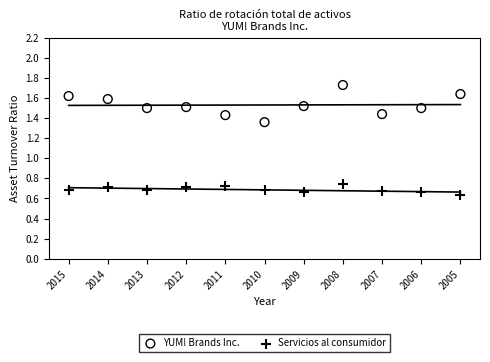

Across all data points, what is the range of Y values (max minus min)?

1.1